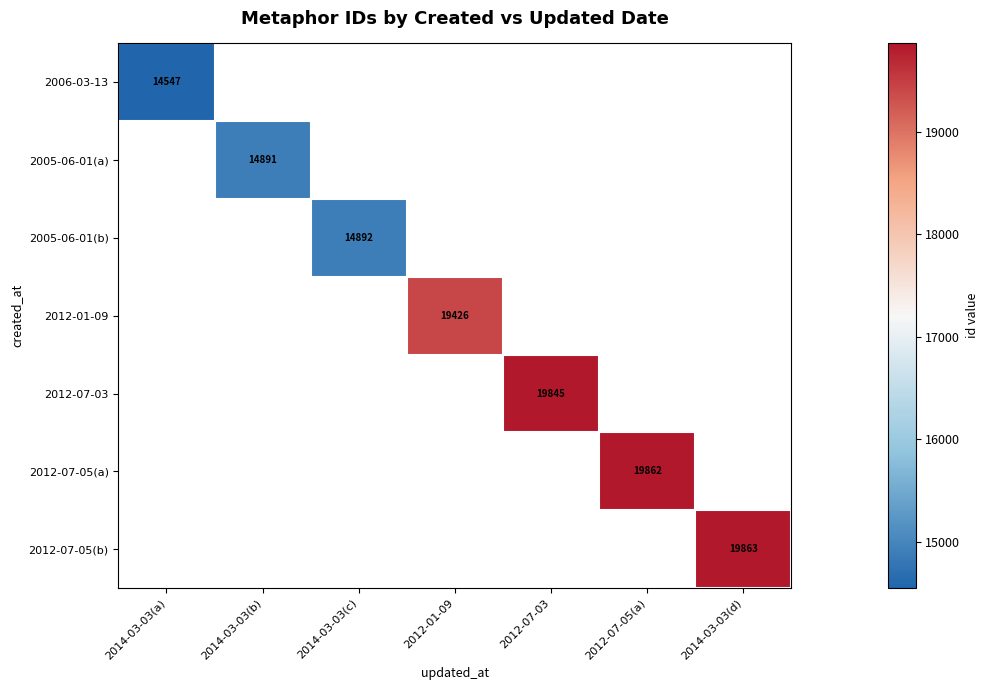

True or false: 2005-06-01(a) has a value of 24920 at 2014-03-03(b).

False